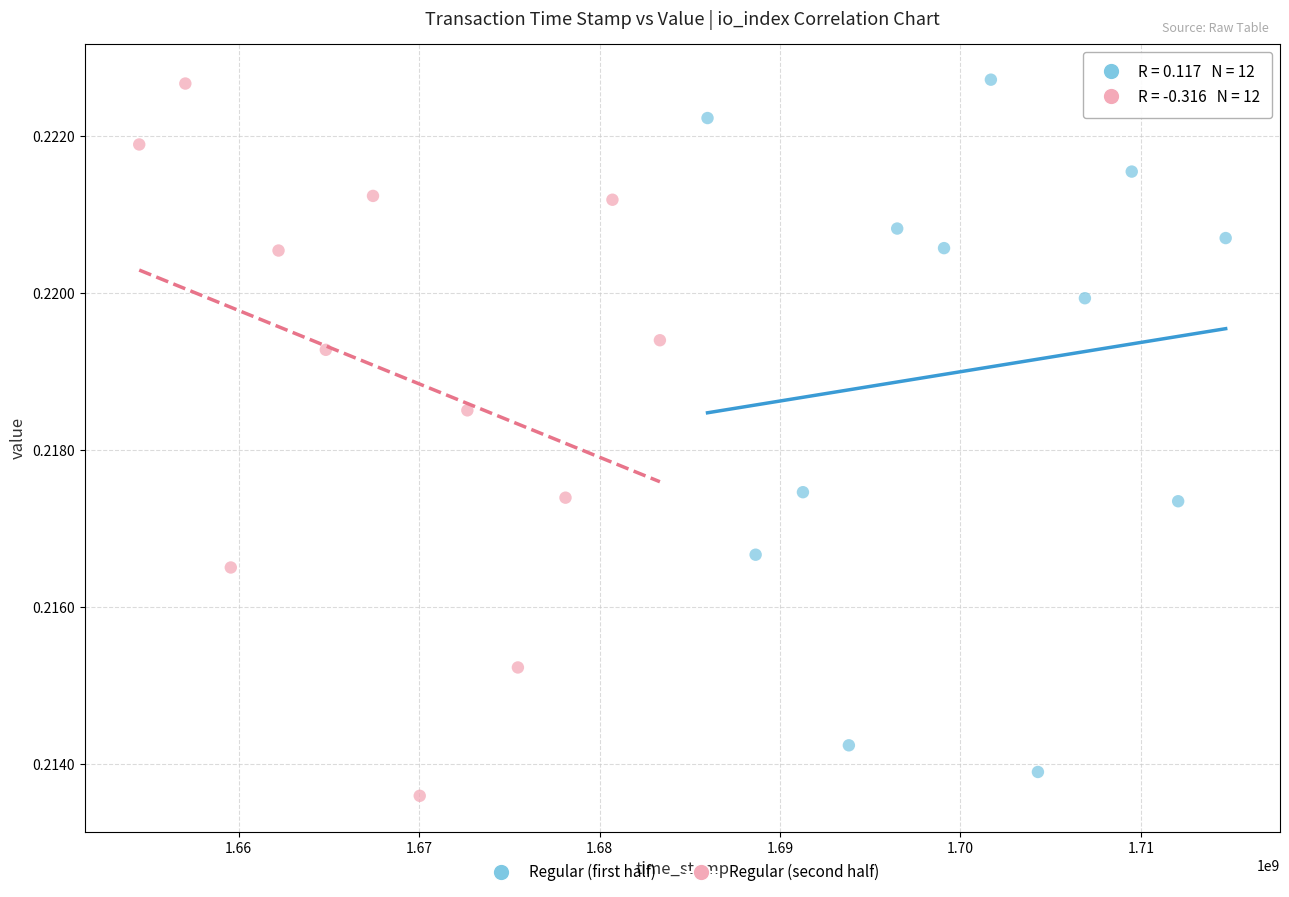

What are all the series names shown in the legend?

Regular (first half), Regular (second half)